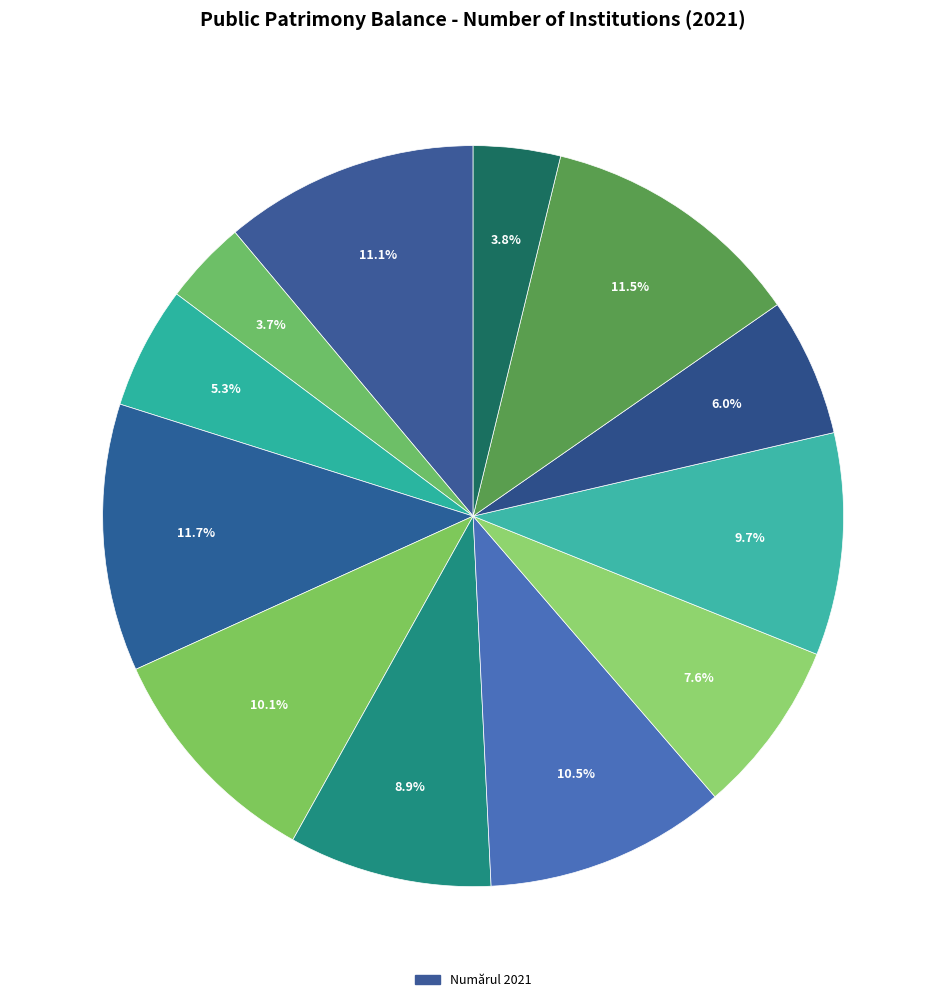

How many segments does this pie chart have?

12